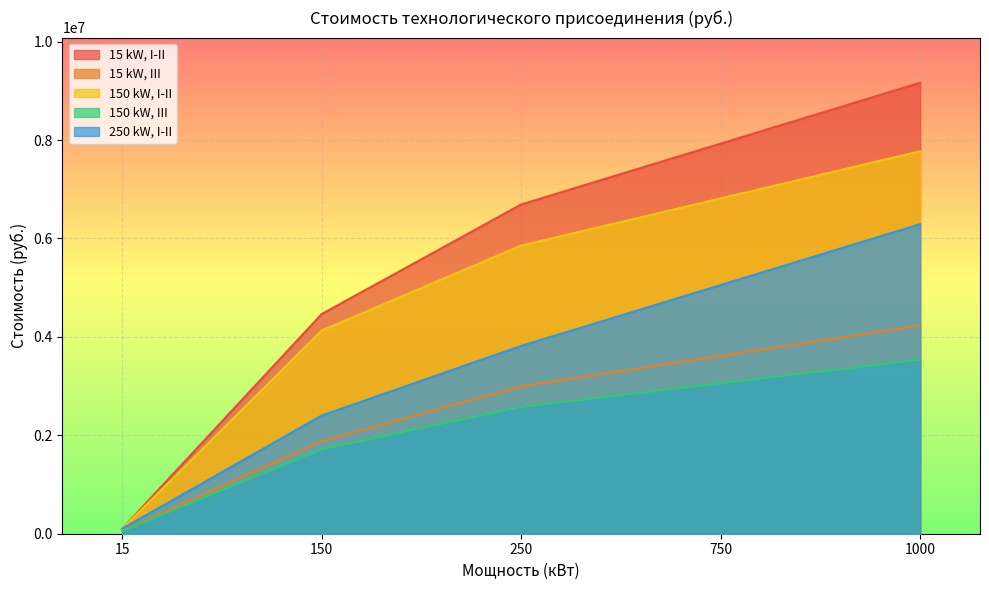

Which series has the largest range (max minus min)?

15 kW, I-II